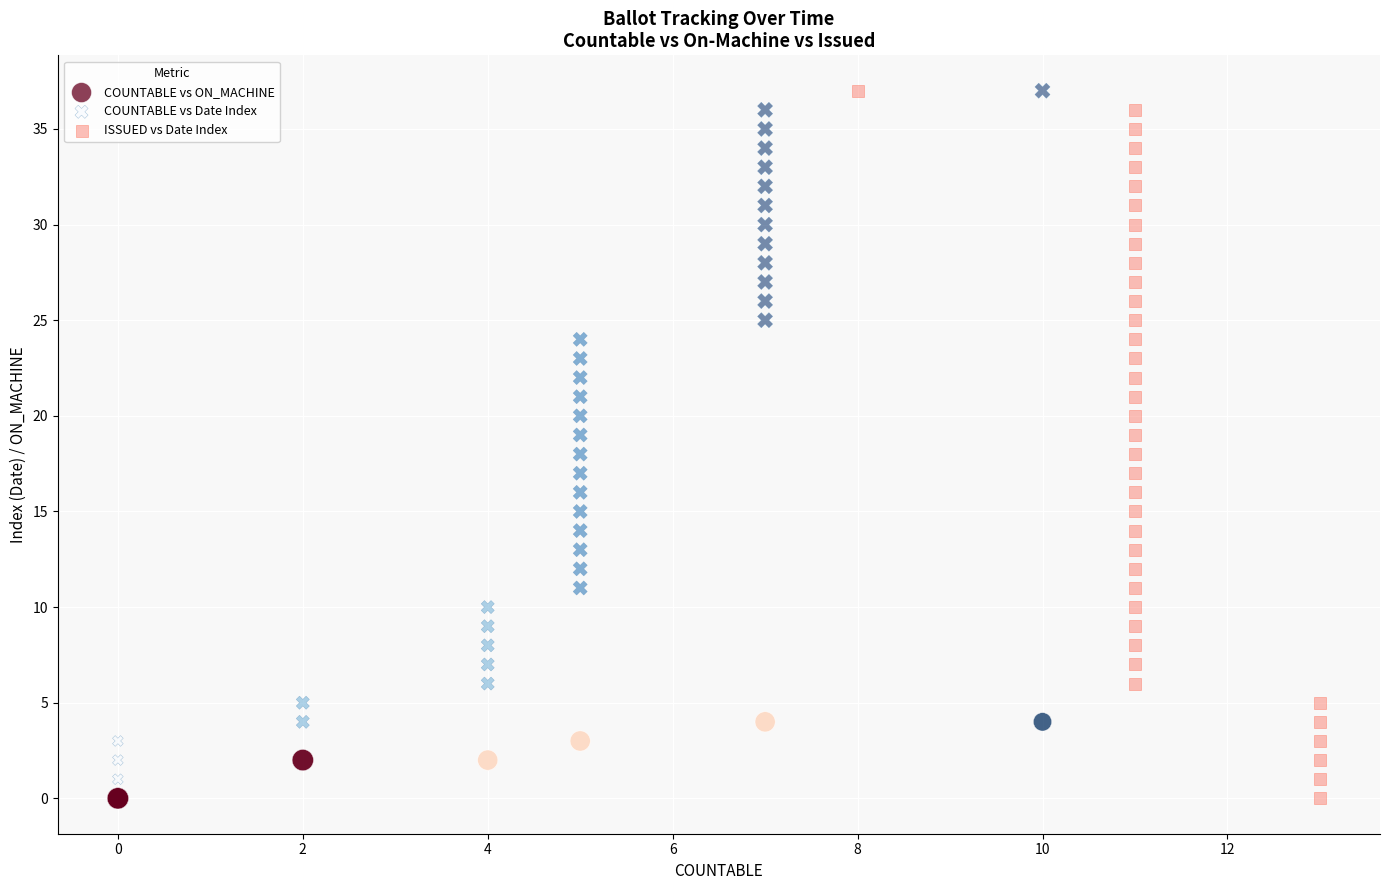

What are all the series names shown in the legend?

COUNTABLE vs ON_MACHINE, COUNTABLE vs Date Index, ISSUED vs Date Index